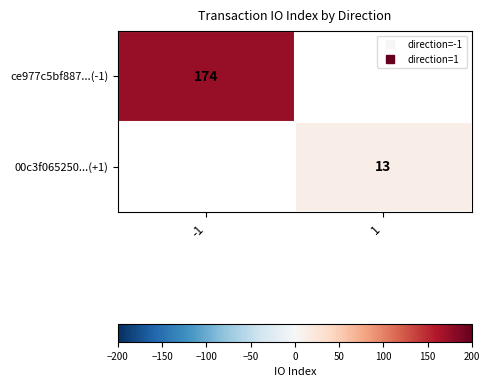

At how many categories does at least one series exceed 167?

1